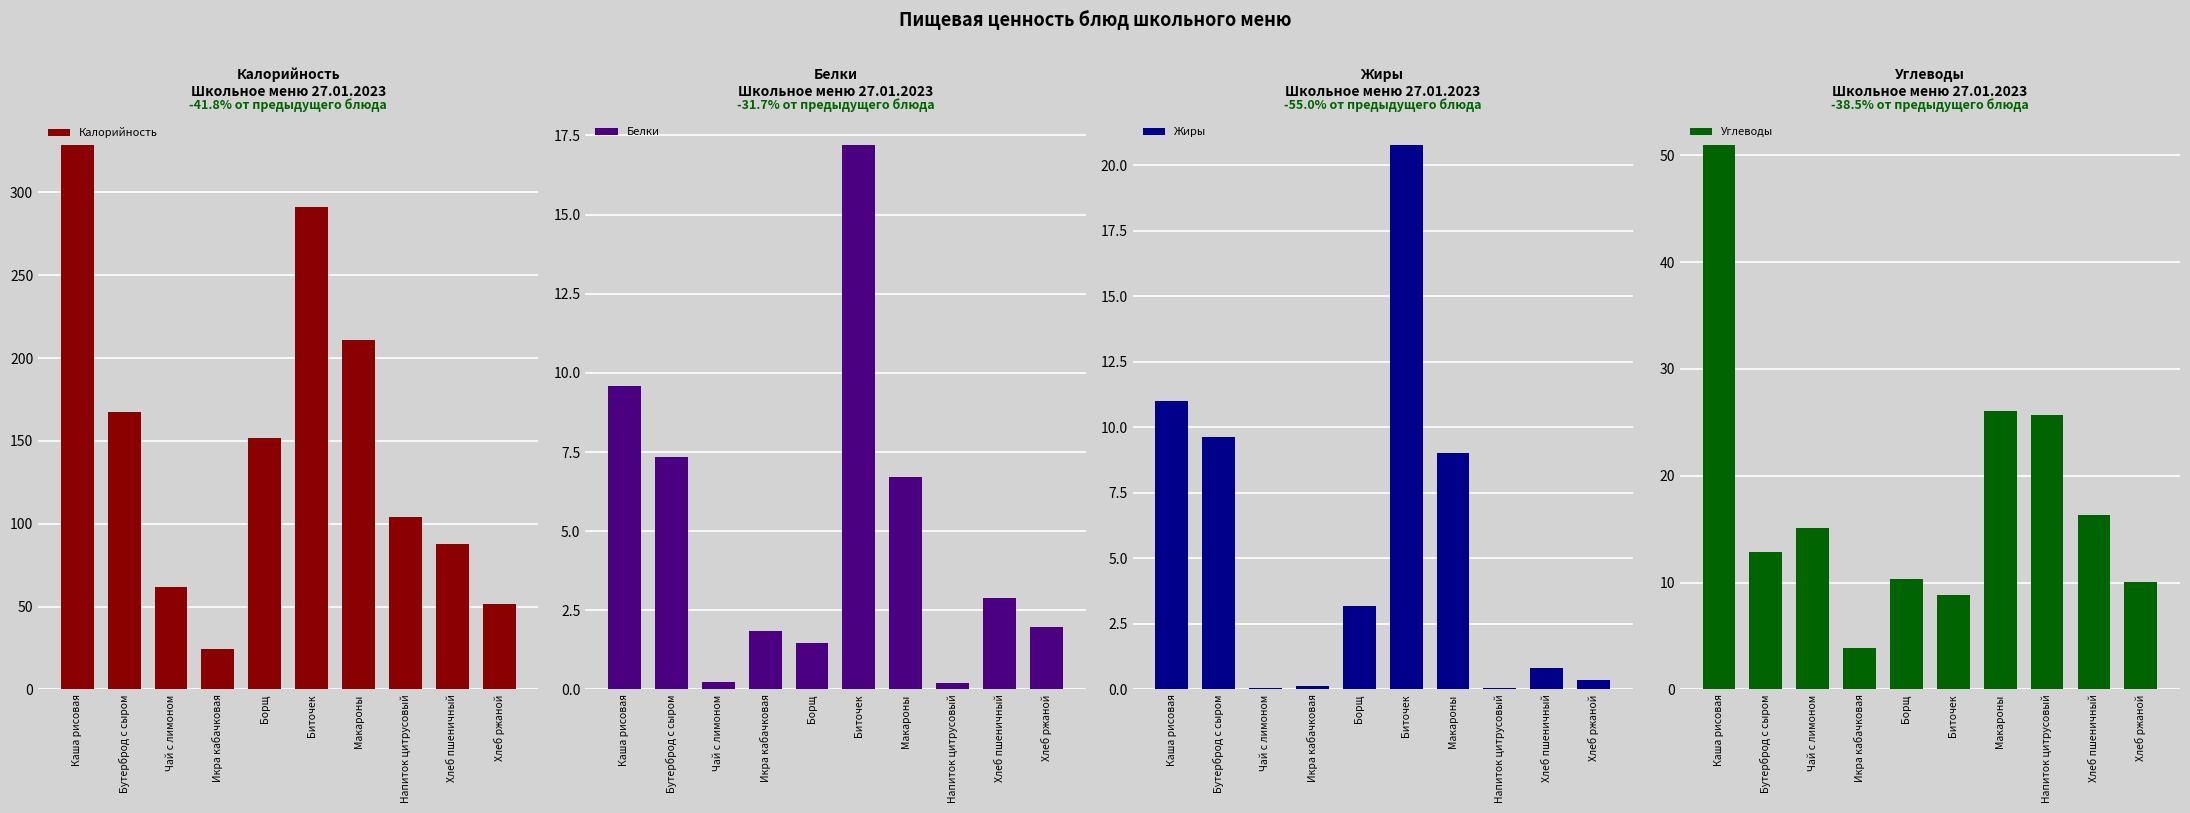

What is the difference between the Калорийность values at Хлеб пшеничный and Макароны?

123.0